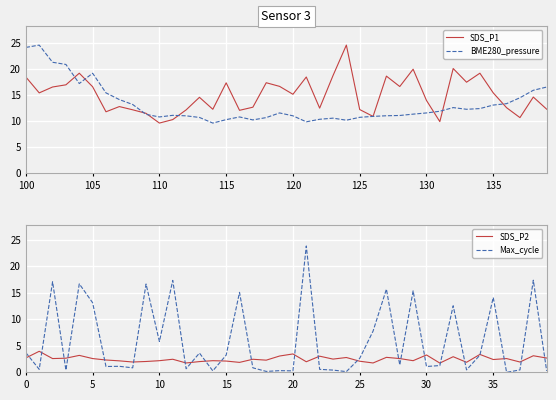

The SDS_P1 series shows 32.6 at 100. True or false?

False